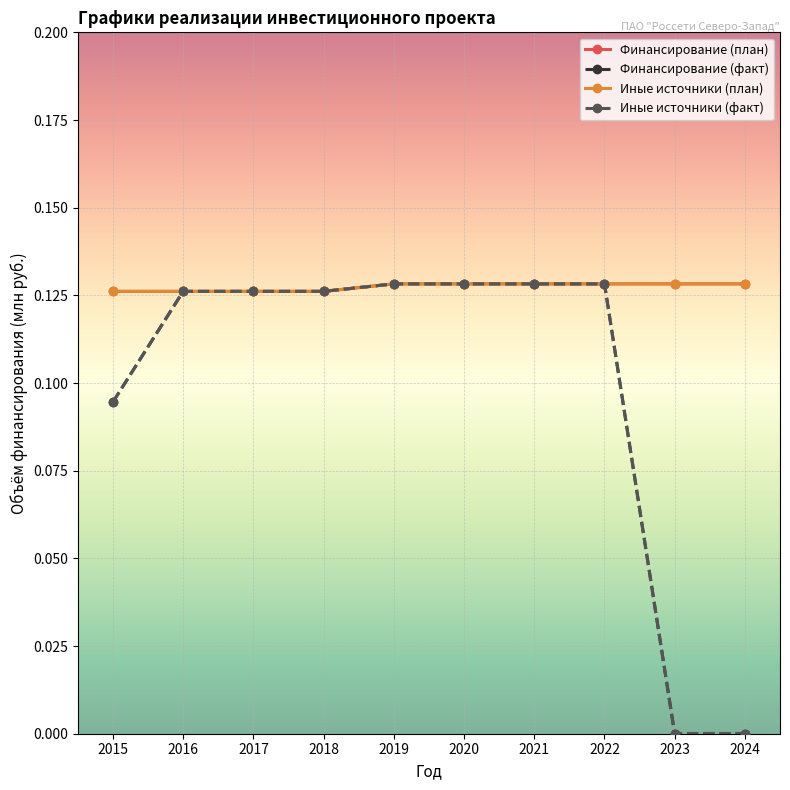

Does the chart have visible grid lines?

Yes